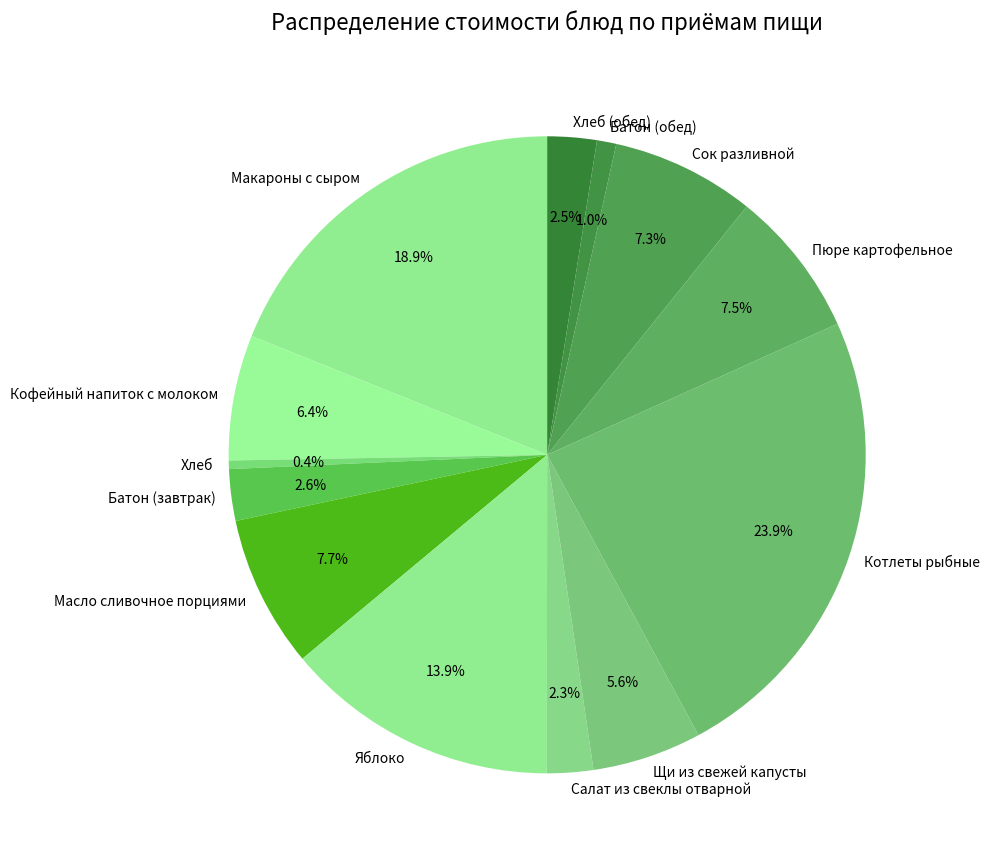

Does any single category account for the majority?

No